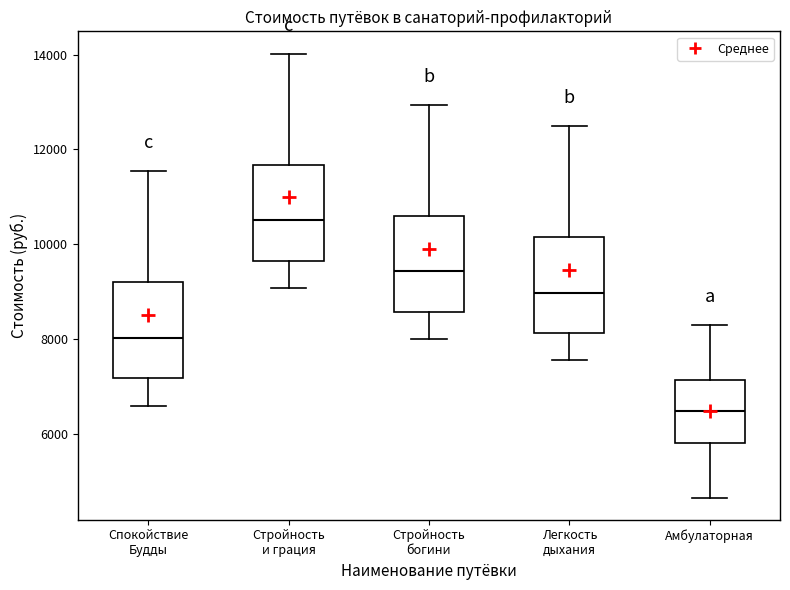

Reading left to right, transcribe this box plot: for each box, give where its median line is, the range the box spans, and where its two whiskers end, as read against the y-axis. The values are not printed on the chart, so give them approximately, as read against the axis.

Спокойствие Будды: median 8000, box 7200 to 9200, whiskers 6600 to 11600
Стройность и грация: median 10600, box 9600 to 11600, whiskers 9000 to 14000
Стройность богини: median 9400, box 8600 to 10600, whiskers 8000 to 13000
Легкость дыхания: median 9000, box 8200 to 10200, whiskers 7600 to 12400
Амбулаторная: median 6400, box 5800 to 7200, whiskers 4600 to 8200